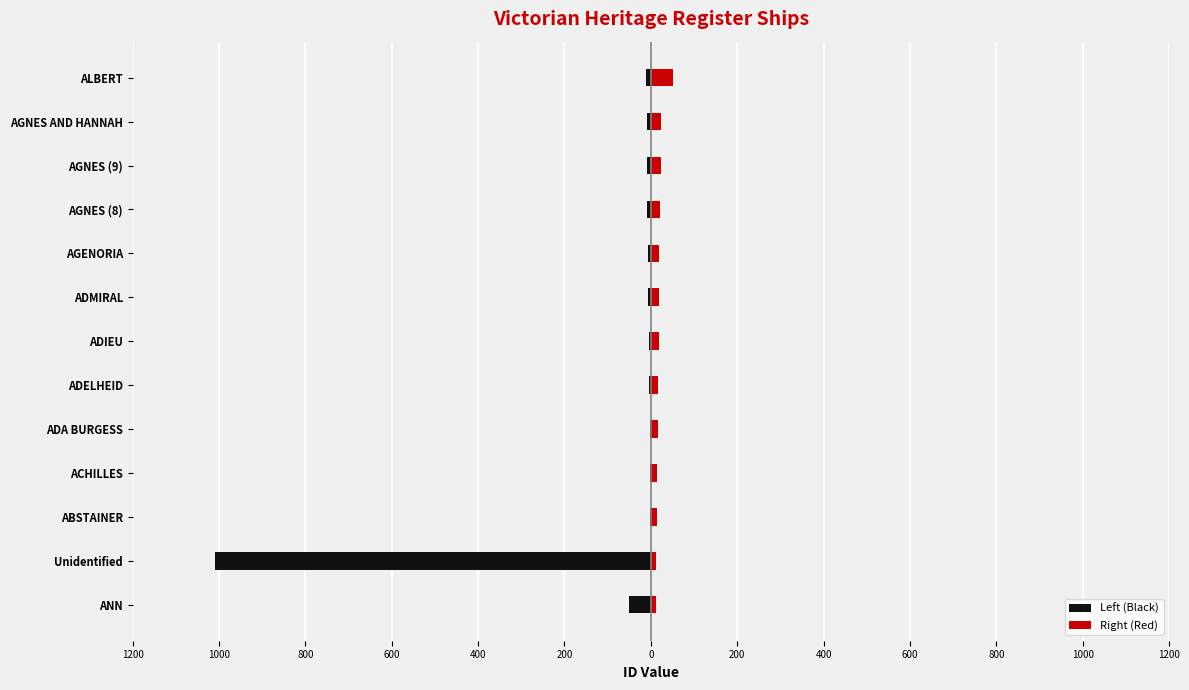

How many bars are there in total?

26